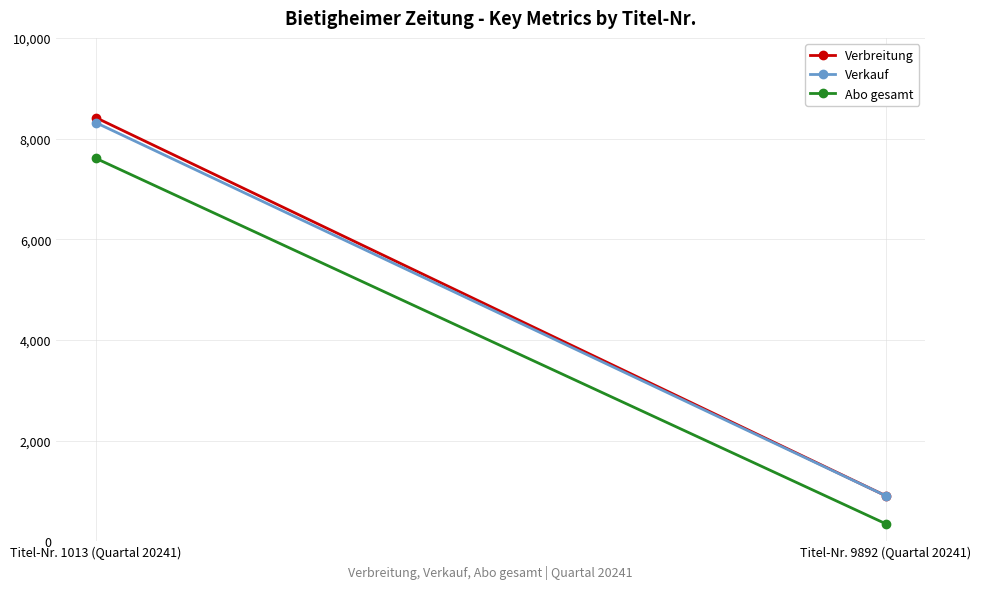

The Verbreitung series shows 904 at Titel-Nr. 9892 (Quartal 20241). True or false?

True